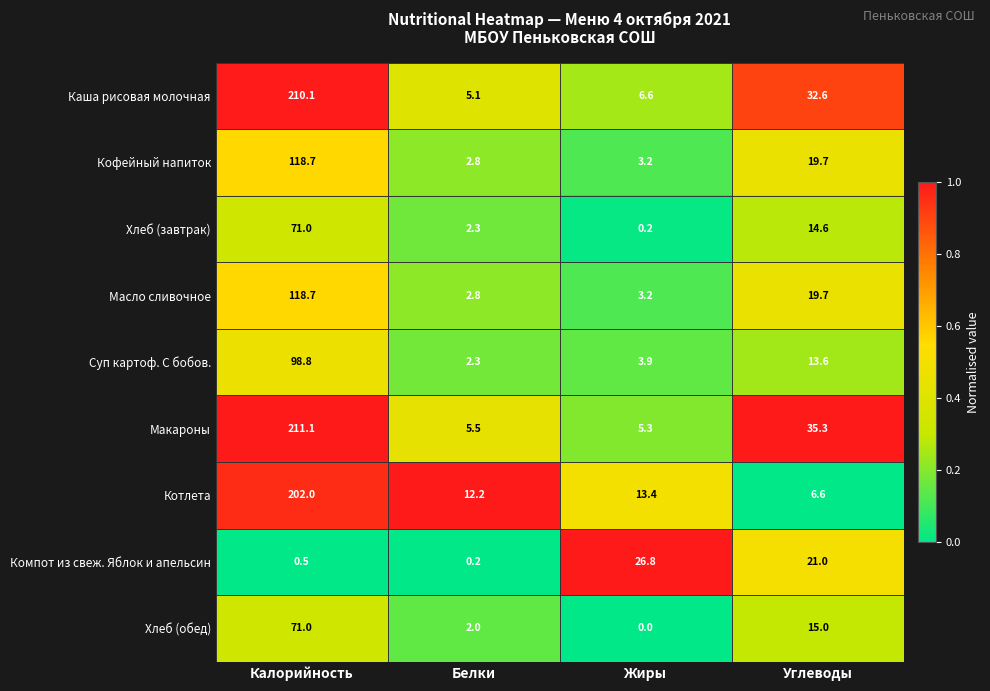

Is the value of Хлеб (завтрак) at Углеводы greater than the value of Макароны at Жиры?

Yes